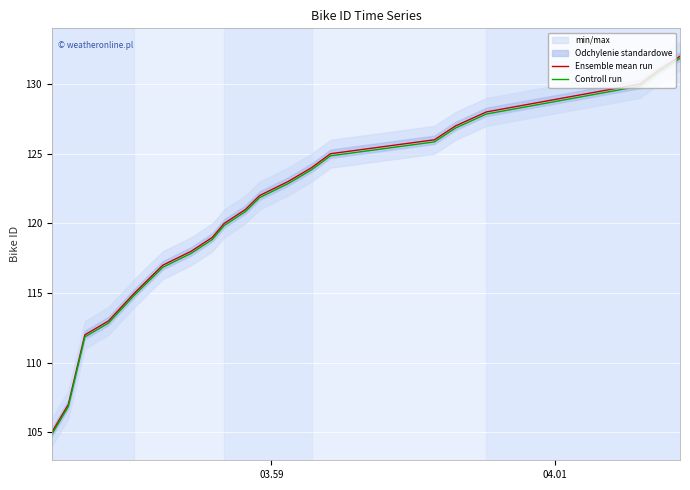

What is the lowest value of the Controll run series?

104.8